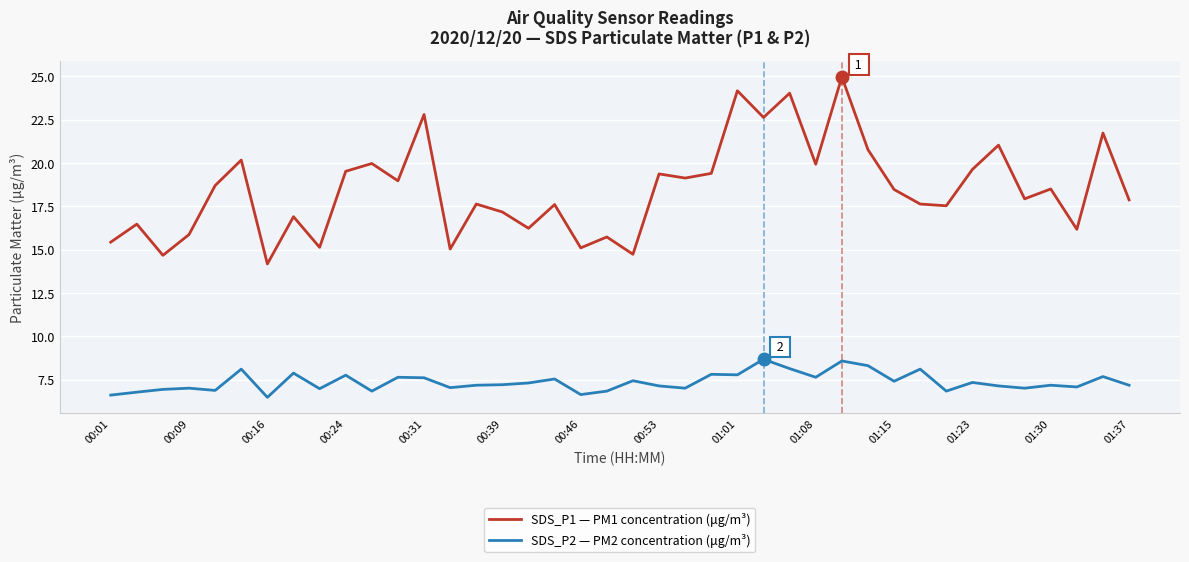

Which series has the largest total across all categories?

SDS_P1 — PM1 concentration (μg/m³)